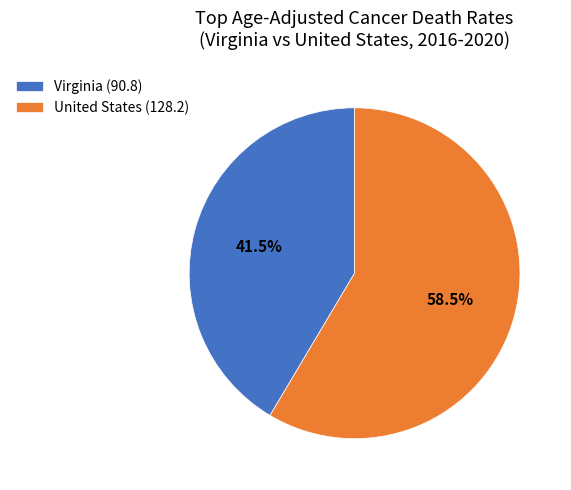

Which slice is the largest?

United States (128.2)